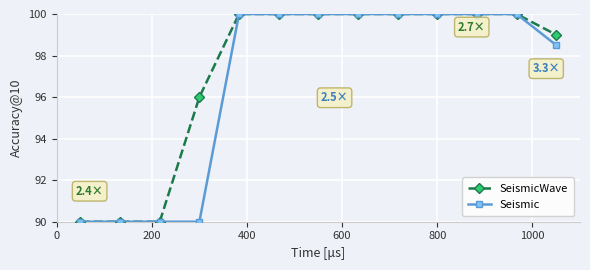

At how many categories does at least one series exceed 92?

10